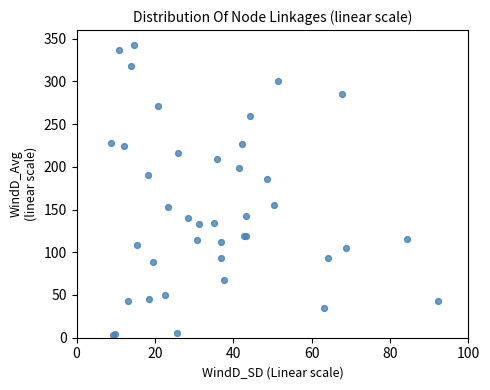

What Y value in the scatter plot is closest to 173?

185.4